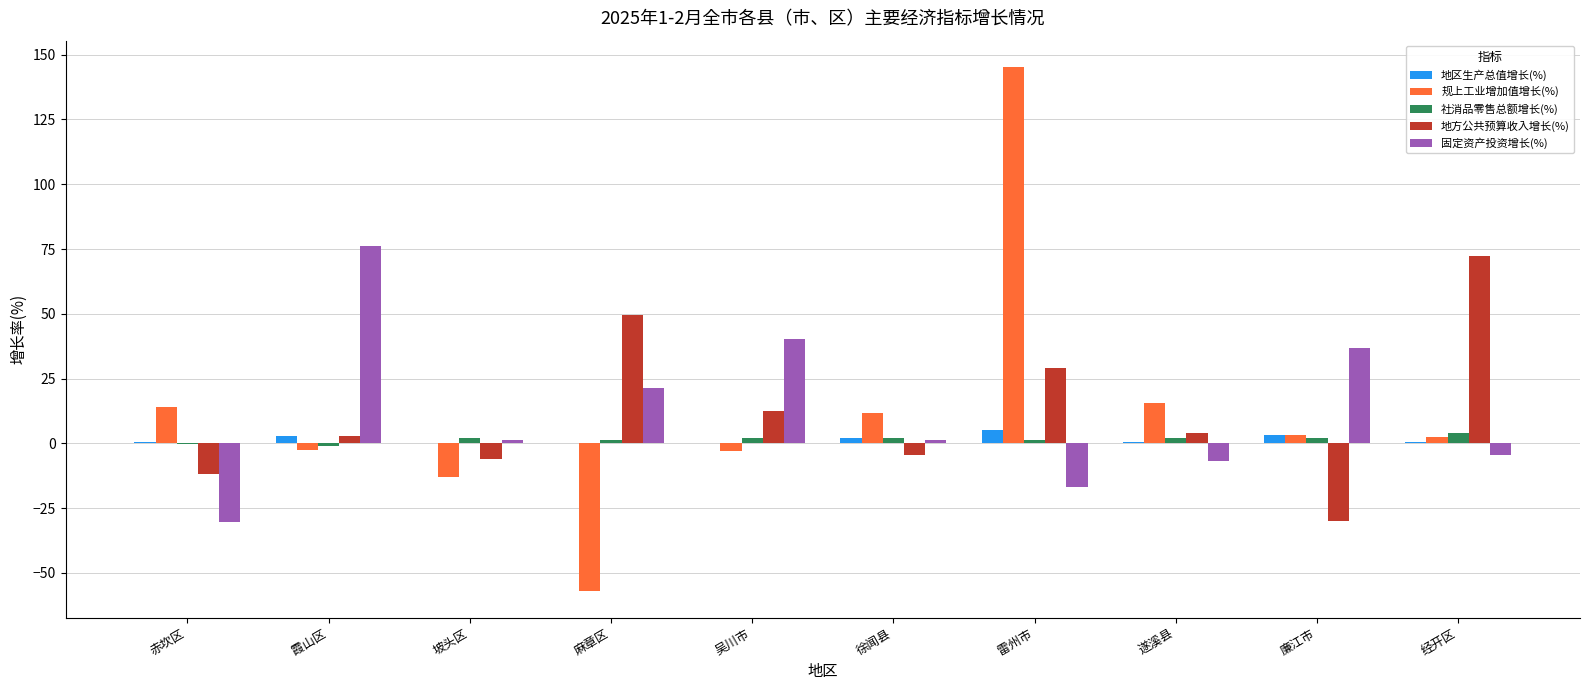

How many categories are shown in the chart?

10